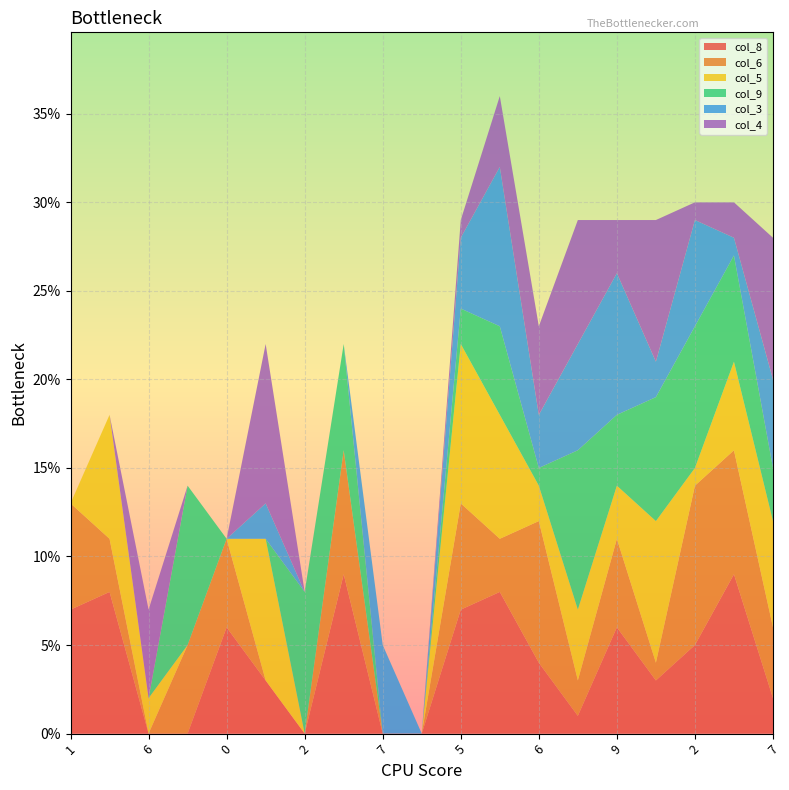

What are all the series names shown in the legend?

col_8, col_6, col_5, col_9, col_3, col_4